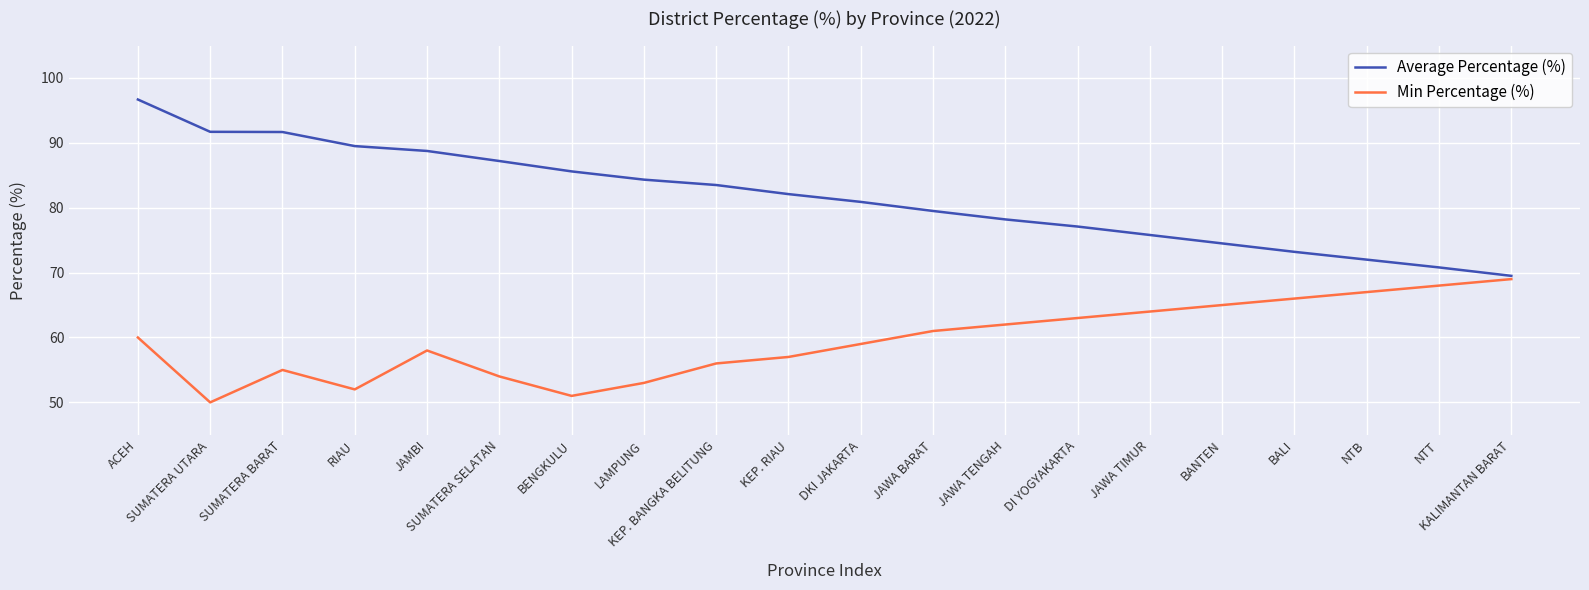

Does the chart have visible grid lines?

Yes